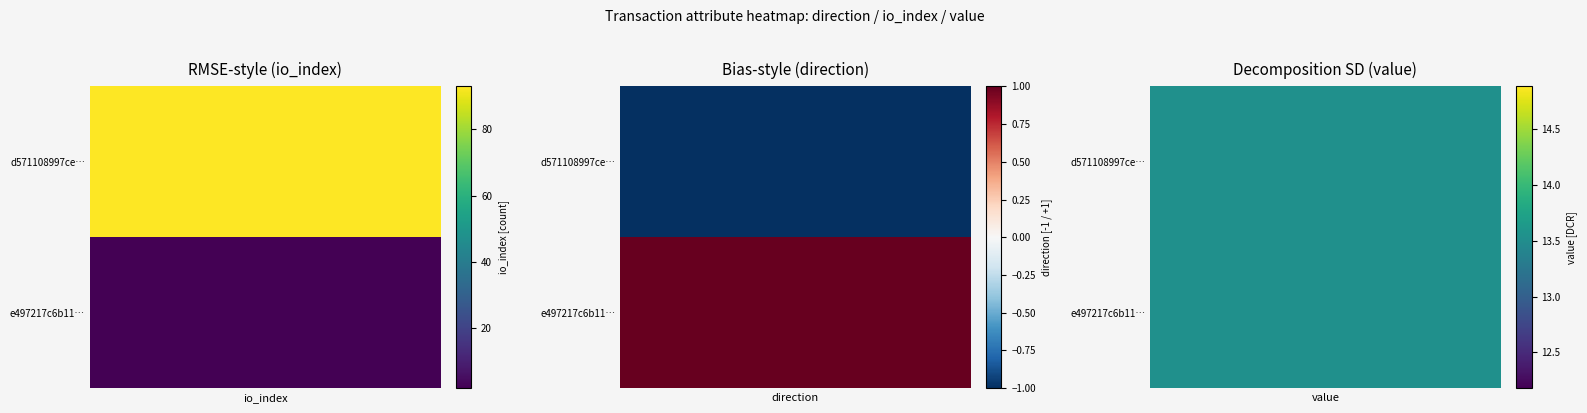

Rank the series at direction from highest to lowest value.

e497217c6b116c32e1762ffef66e414a979d118, d571108997cee0ded110f9cd3fb1045398dcd04